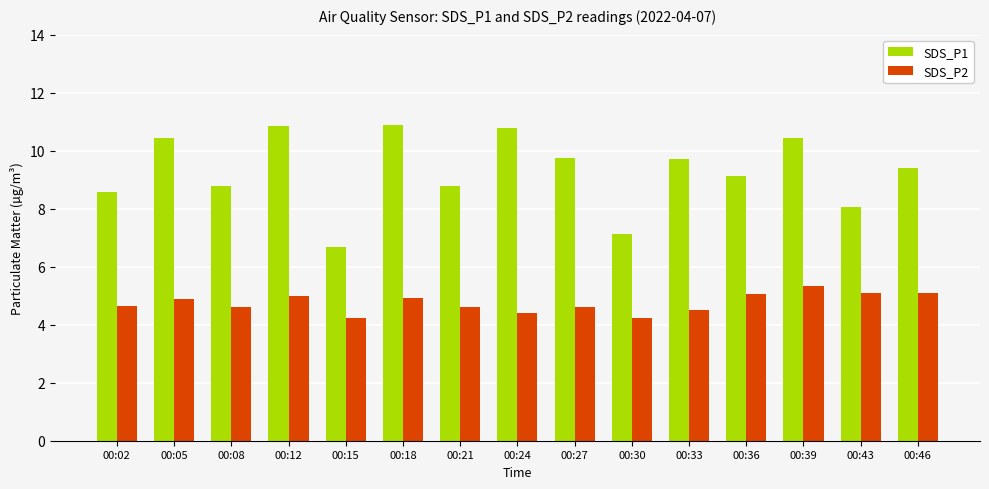

How many data points in SDS_P1 are less than 9?

6